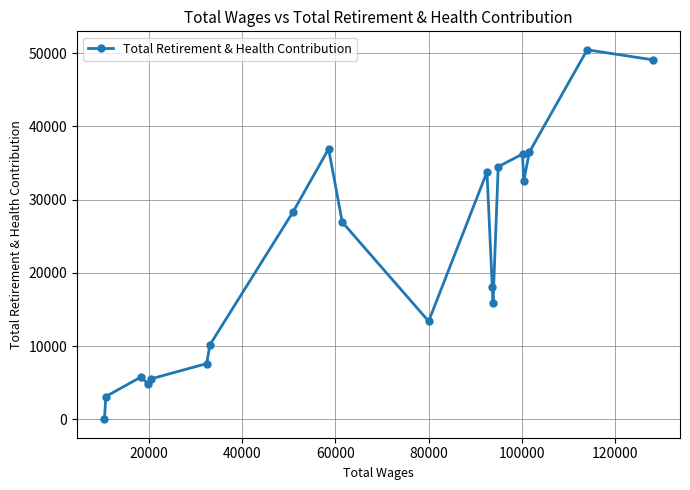

What is the maximum value shown in the chart?

50478